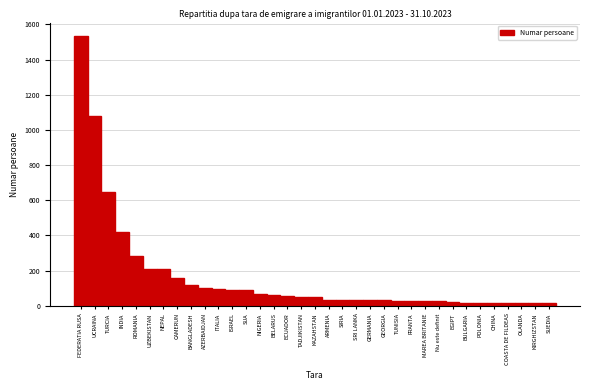

What is the difference between the maximum and minimum values?

1521